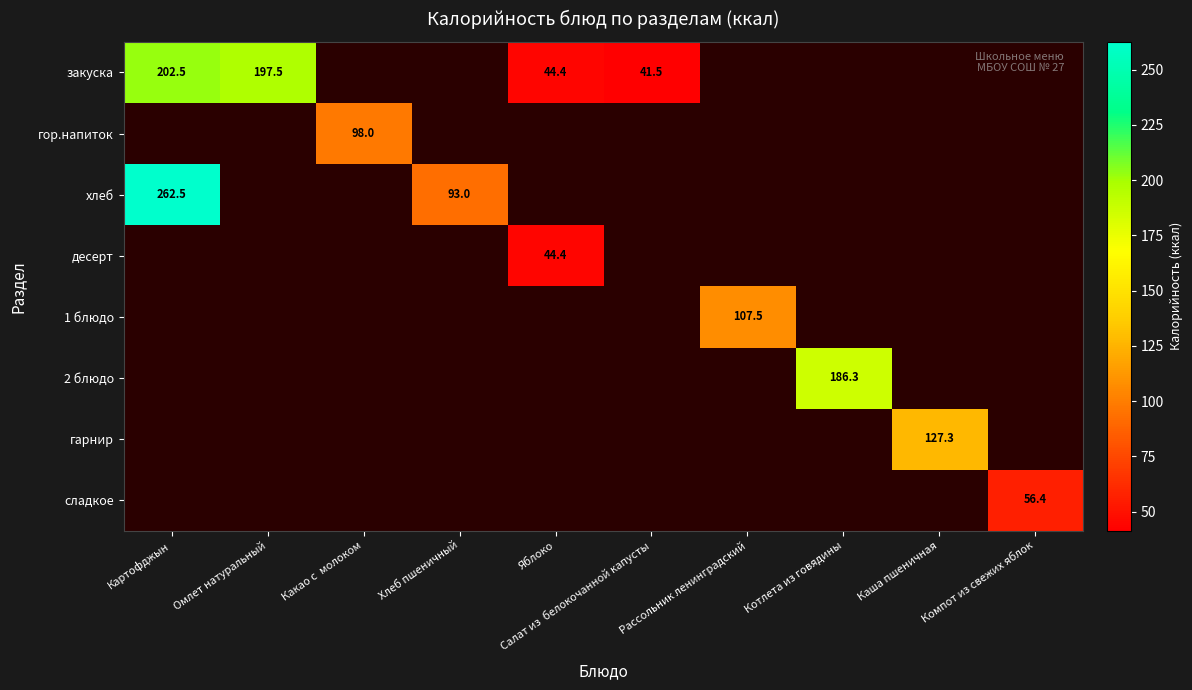

What is the sum of the закуска values at Салат из  белокочанной капусты and Омлет натуральный?

239.0